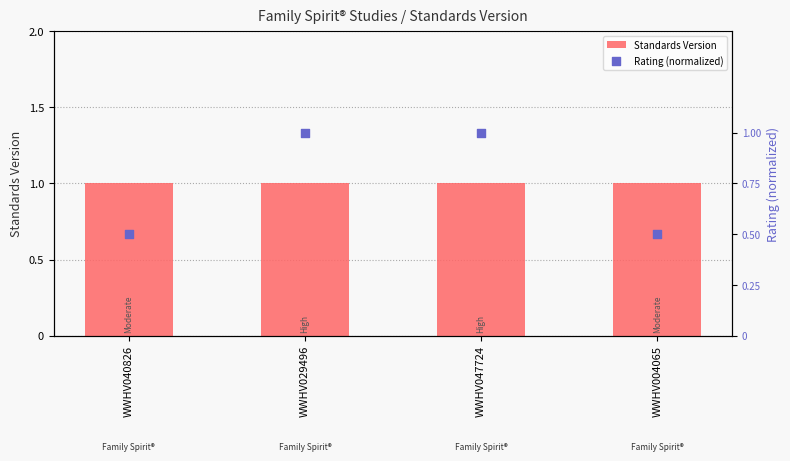

At which category is the sum across all series the highest?

WWHV029496